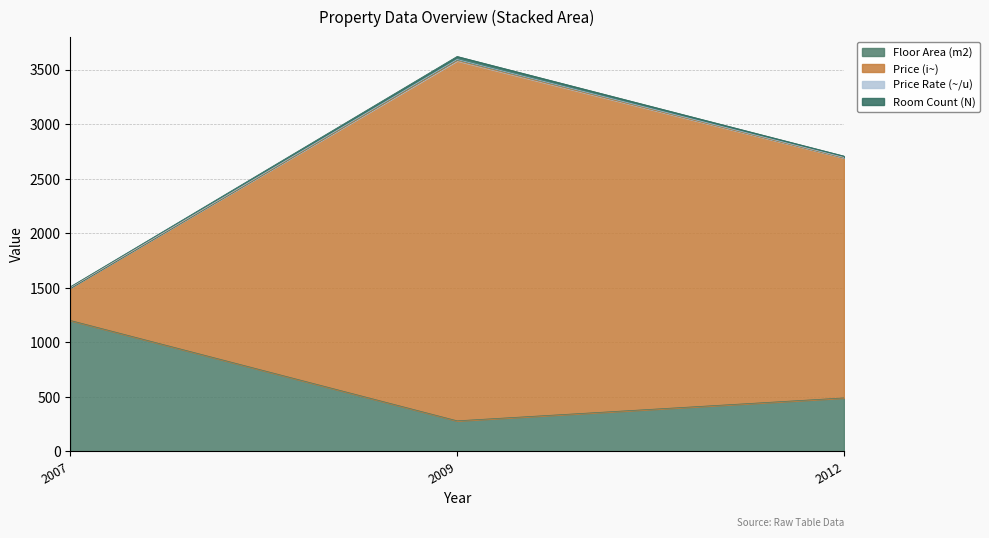

What is the smallest value displayed?

0.3